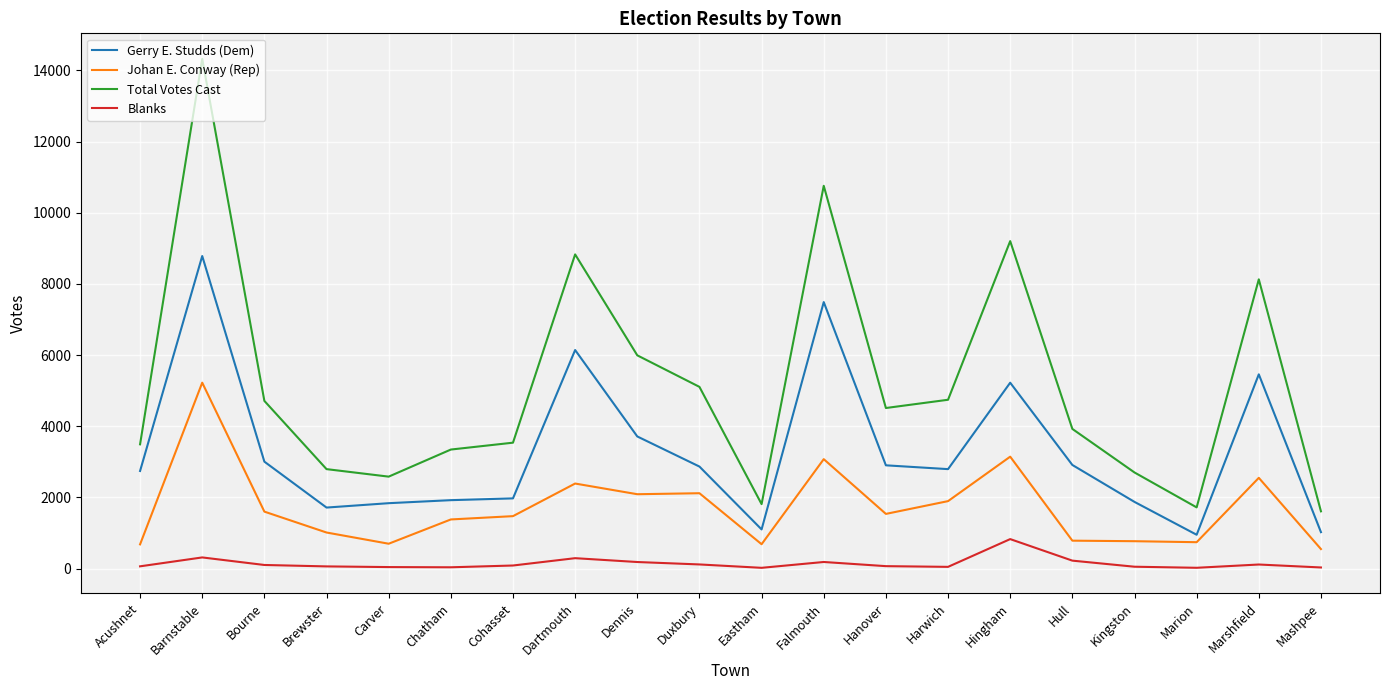

Rank the series by their average value, from lowest to highest.

Blanks, Johan E. Conway (Rep), Gerry E. Studds (Dem), Total Votes Cast